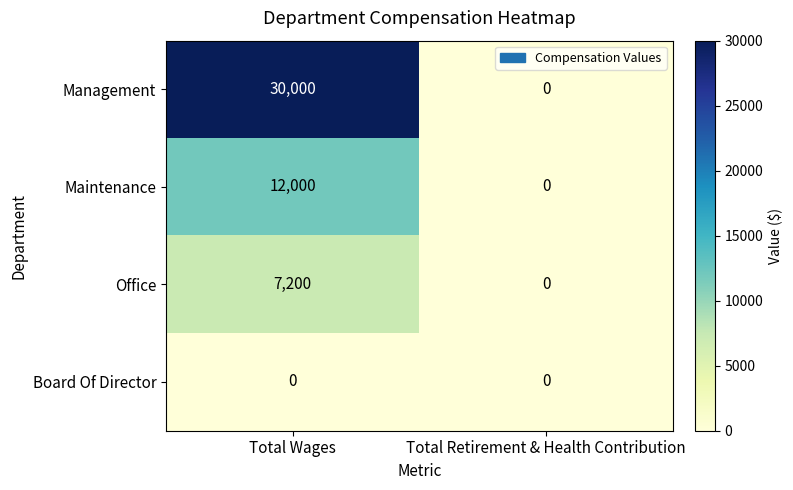

At Total Wages, list the series in order from largest to smallest.

Management, Maintenance, Office, Board Of Director